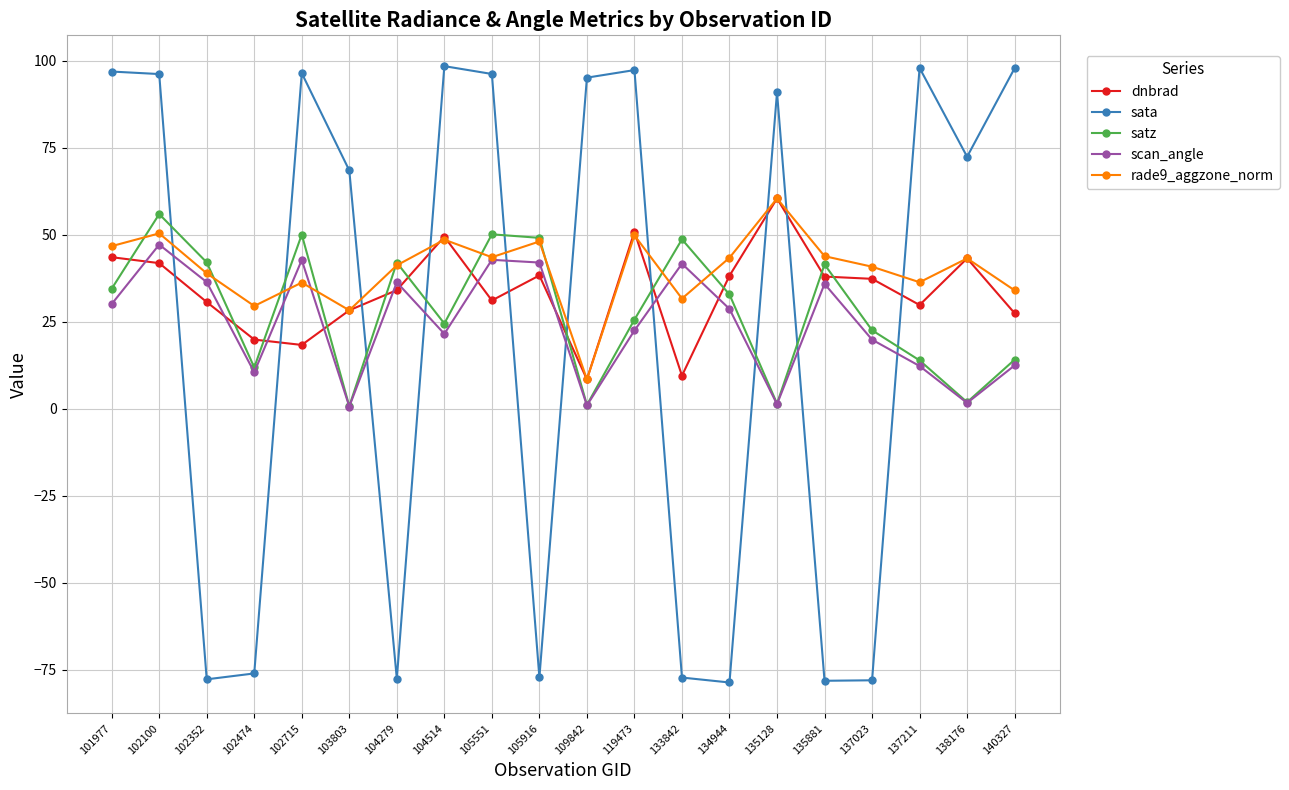

Does the chart have visible grid lines?

Yes